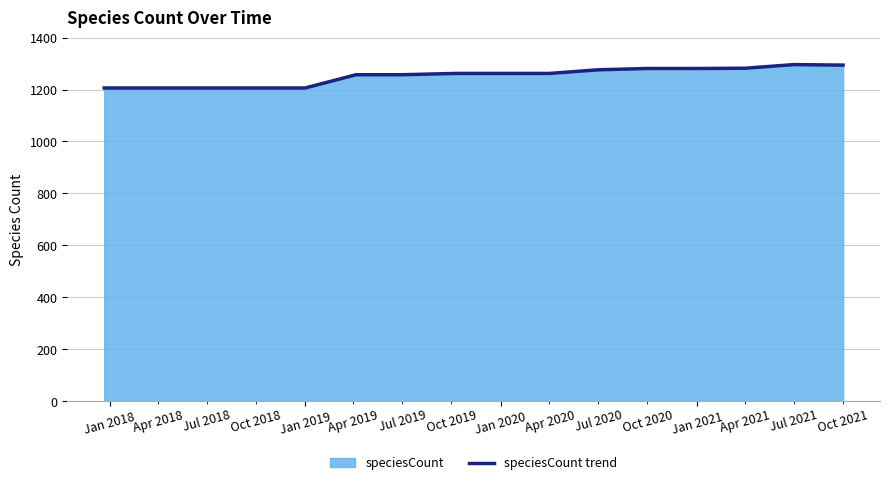

How many points are higher than both their immediate neighbors (excluding endpoints)?

1